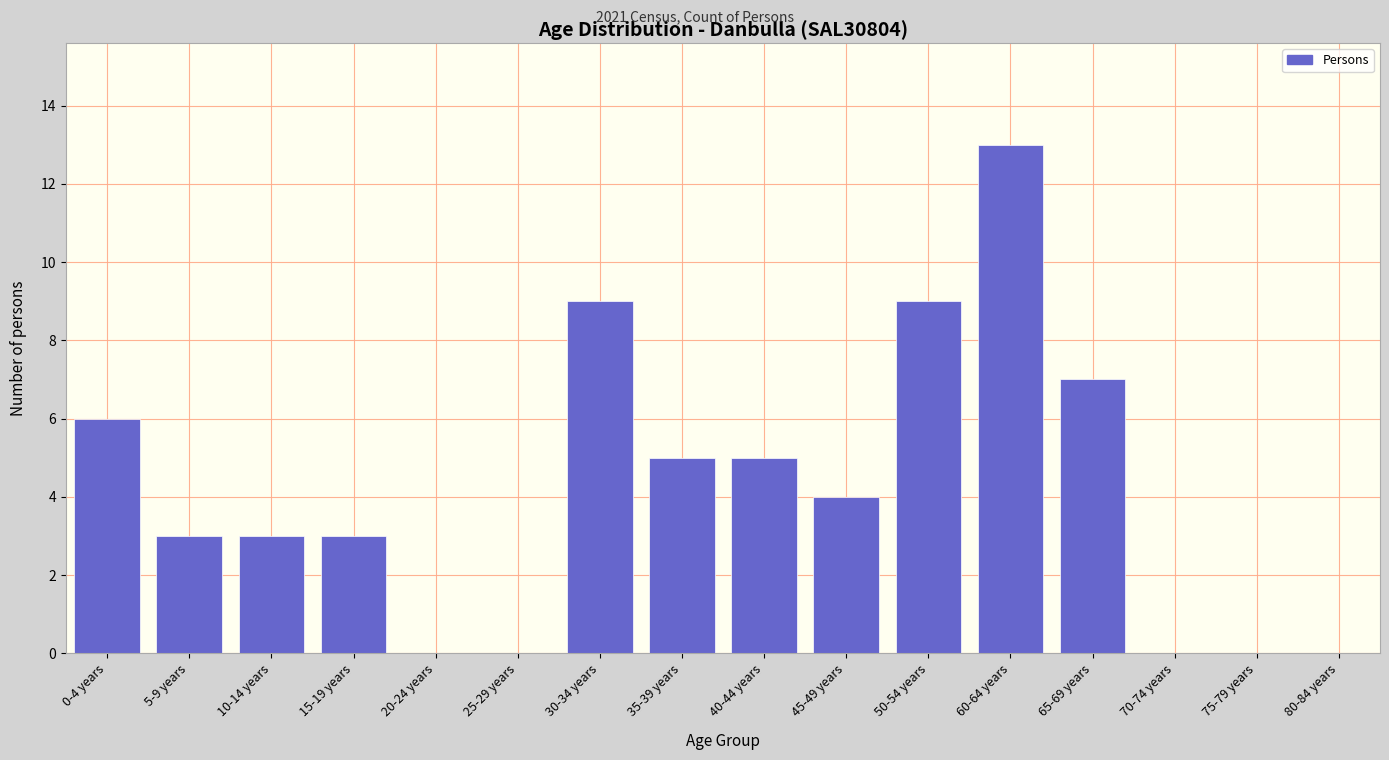

Reading left to right, extract all data points from this chart.

0-4 years=6	5-9 years=3	10-14 years=3	15-19 years=3	20-24 years=0	25-29 years=0	30-34 years=9	35-39 years=5	40-44 years=5	45-49 years=4	50-54 years=9	60-64 years=13	65-69 years=7	70-74 years=0	75-79 years=0	80-84 years=0